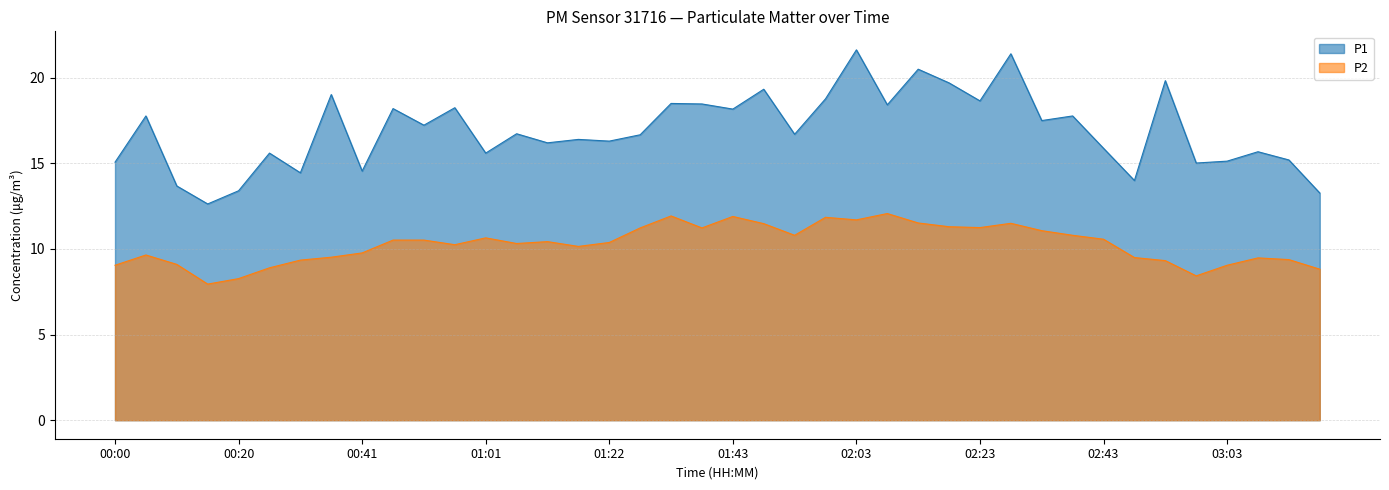

Reading right to left, list all the values displayed in this chart.

P1: 03:18=13.3	03:13=15.2	03:08=15.7	03:03=15.1	02:58=15.0	02:53=19.8	02:48=14.0	02:43=15.9	02:38=17.8	02:33=17.5	02:28=21.4	02:23=18.6	02:18=19.7	02:13=20.5	02:08=18.4	02:03=21.6	01:58=18.8	01:53=16.7	01:48=19.3	01:43=18.2	01:38=18.5	01:32=18.5	01:27=16.7	01:22=16.3	01:17=16.4	01:12=16.2	01:06=16.7	01:01=15.6	00:56=18.2	00:51=17.2	00:46=18.2	00:41=14.6	00:36=19.0	00:31=14.4	00:26=15.6	00:20=13.4	00:15=12.6	00:10=13.7	00:05=17.8	00:00=15.1
P2: 03:18=8.8	03:13=9.4	03:08=9.5	03:03=9.1	02:58=8.4	02:53=9.3	02:48=9.5	02:43=10.6	02:38=10.8	02:33=11.1	02:28=11.5	02:23=11.2	02:18=11.3	02:13=11.5	02:08=12.1	02:03=11.7	01:58=11.8	01:53=10.8	01:48=11.5	01:43=11.9	01:38=11.2	01:32=11.9	01:27=11.2	01:22=10.4	01:17=10.2	01:12=10.4	01:06=10.3	01:01=10.7	00:56=10.2	00:51=10.5	00:46=10.5	00:41=9.8	00:36=9.5	00:31=9.3	00:26=8.9	00:20=8.3	00:15=8.0	00:10=9.1	00:05=9.7	00:00=9.1